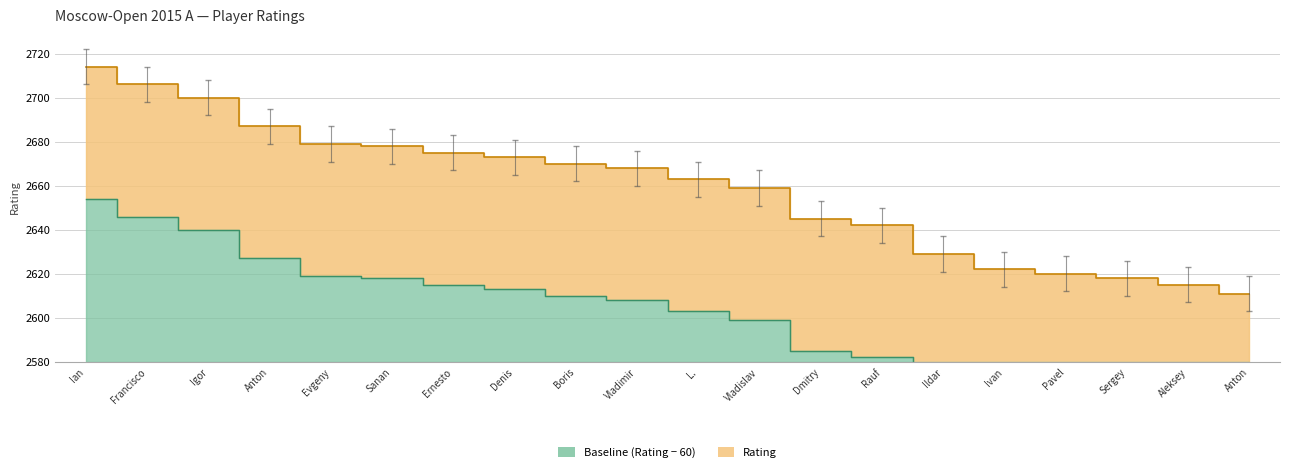

At which label does the data first exceed 2668?

Ian